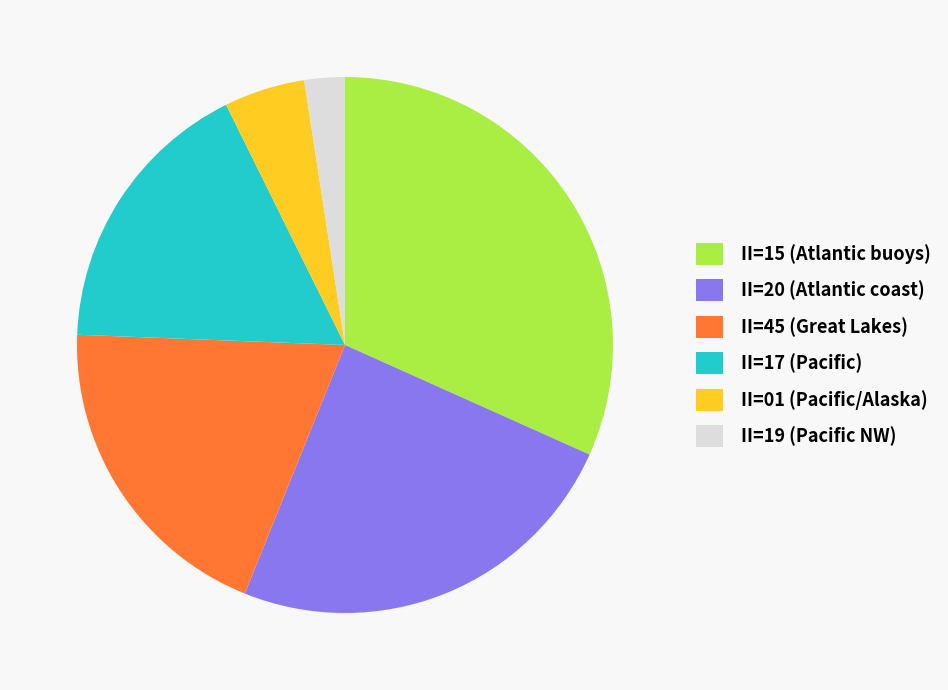

Is there any slice that represents more than half of the pie?

No